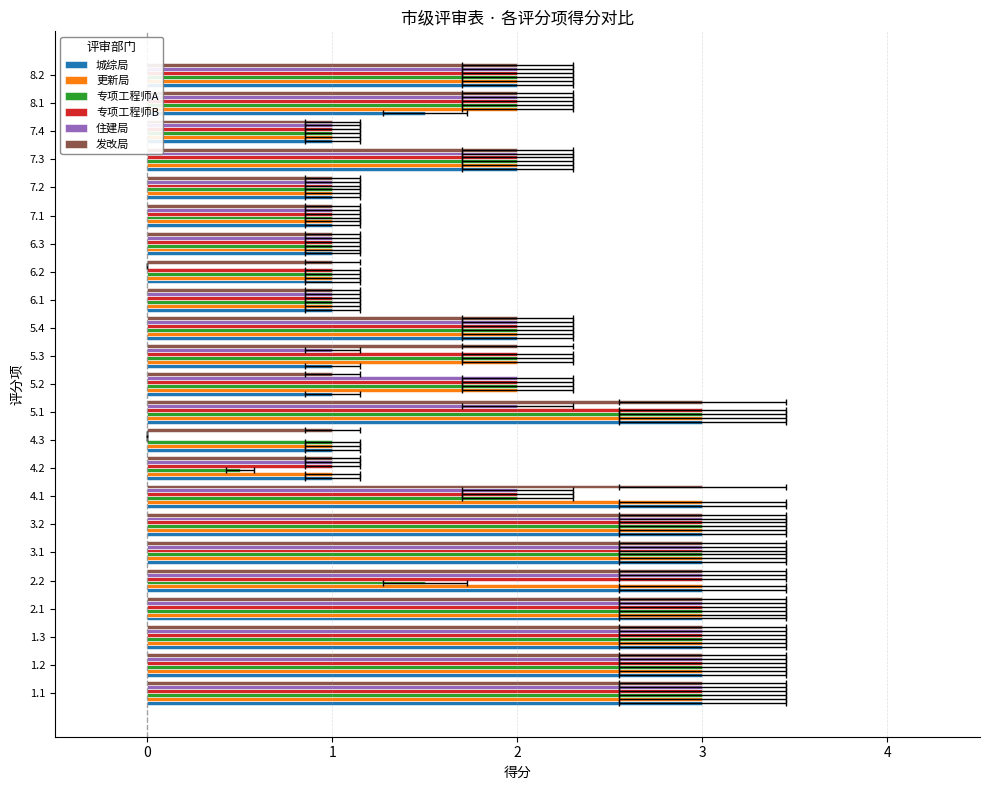

Is it true that 专项工程师A equals 1.7 at 7.1?

False